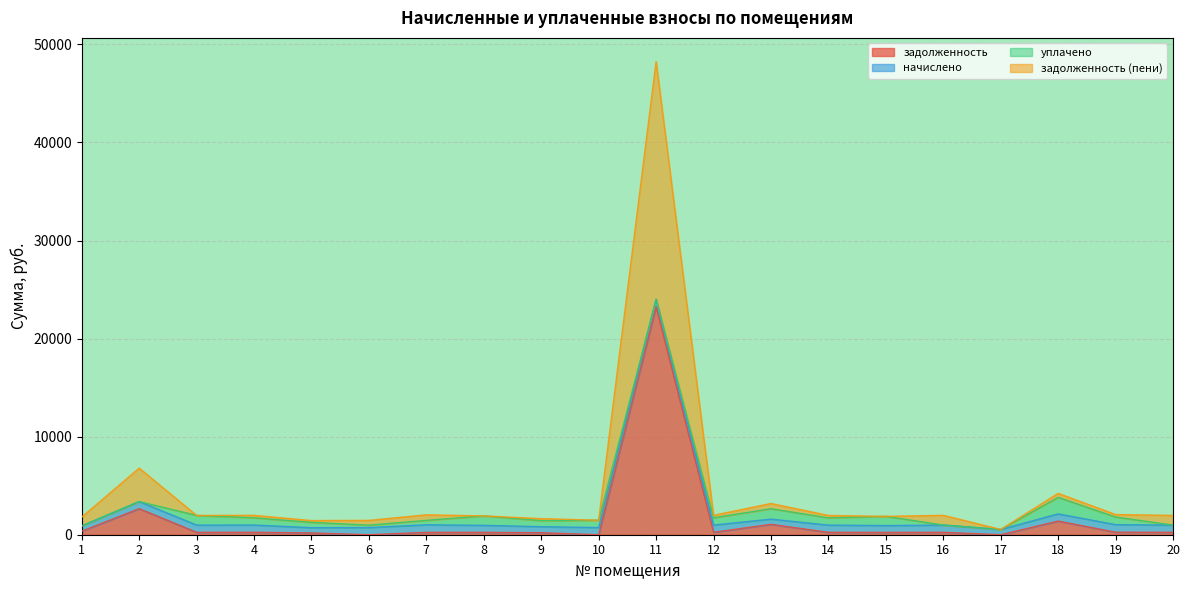

Which series has the widest spread of values?

задолженность (пени)